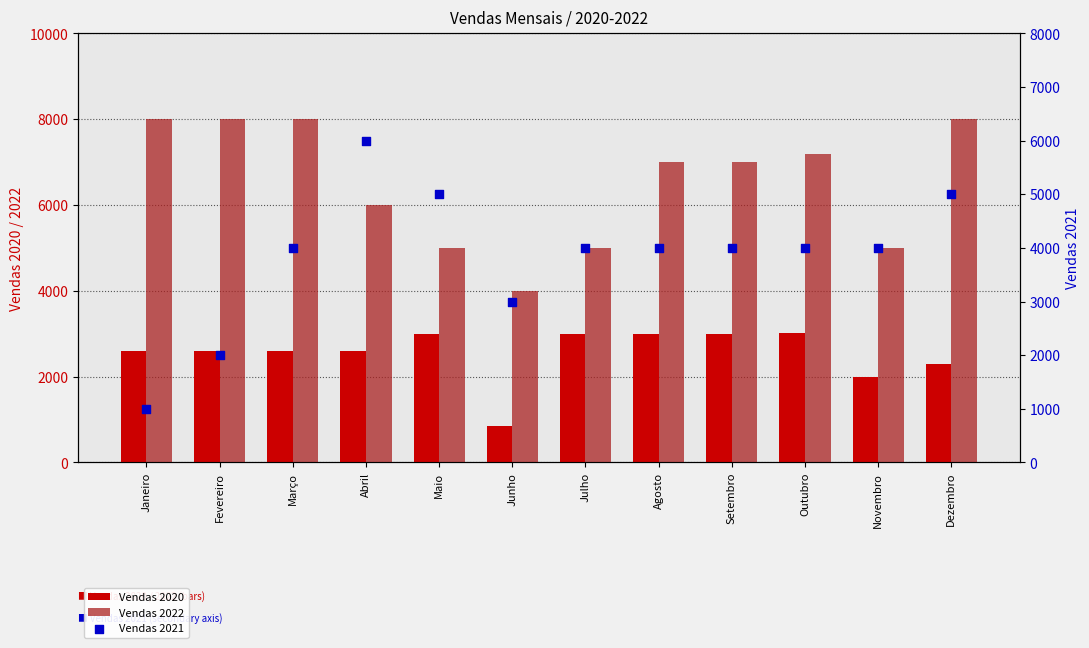

At which category is the sum across all series the highest?

Dezembro